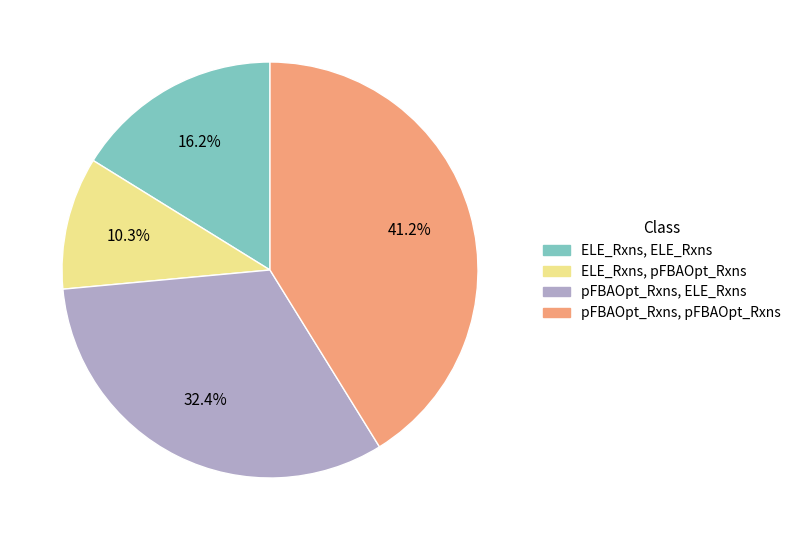

Is there a majority slice in this chart?

No